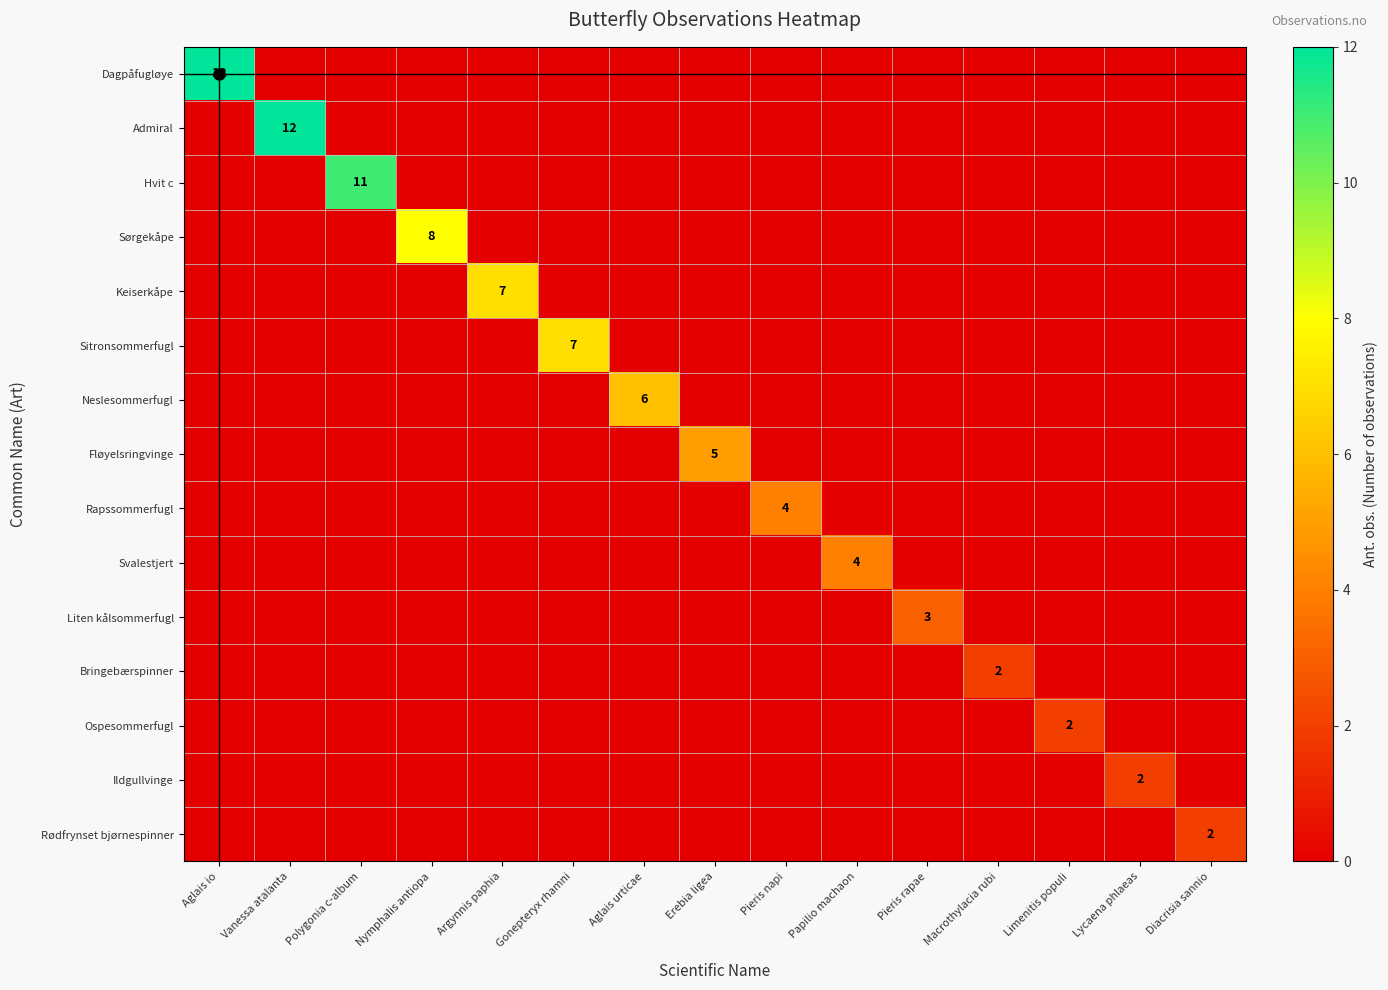

How many data points in Sørgekåpe are above 0?

1